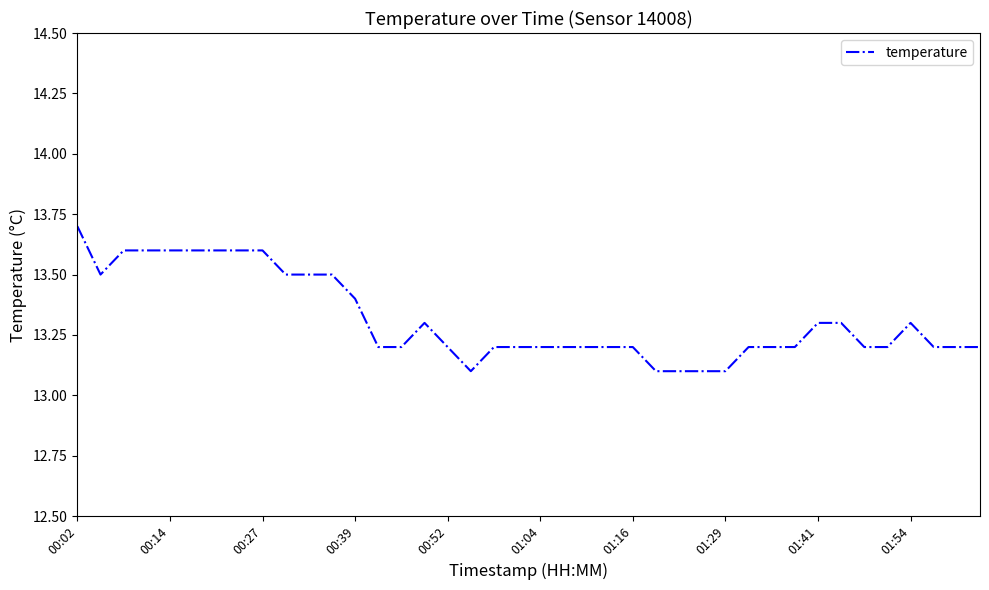

What is the minimum value shown in the chart?

13.1